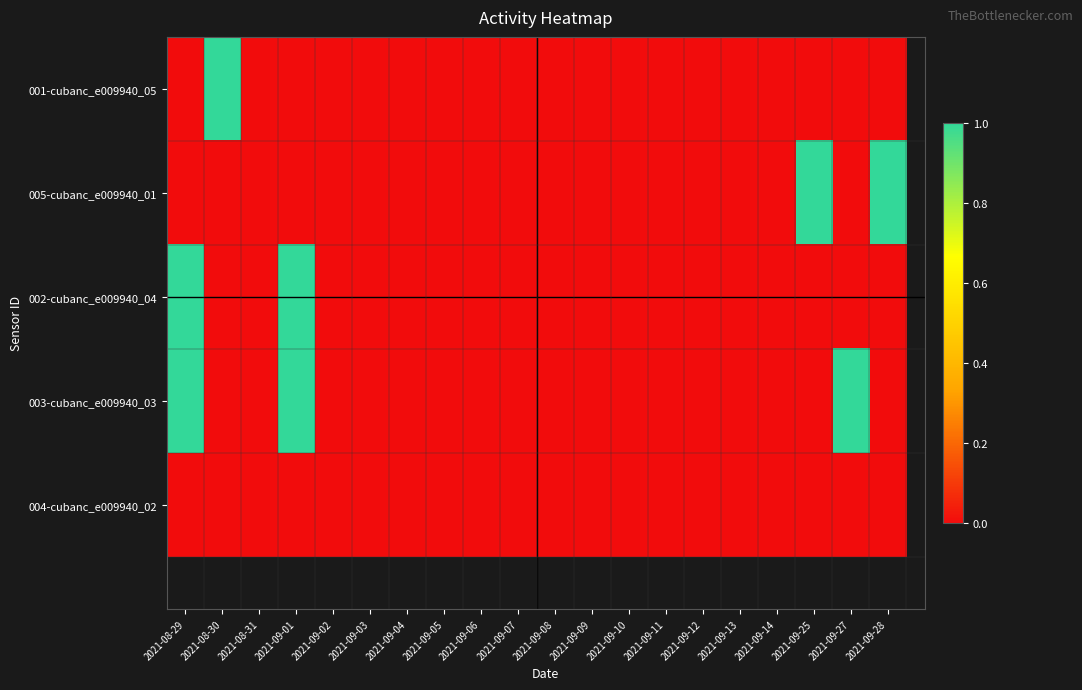

Which series has the largest range (max minus min)?

001-cubanc_e009940_05